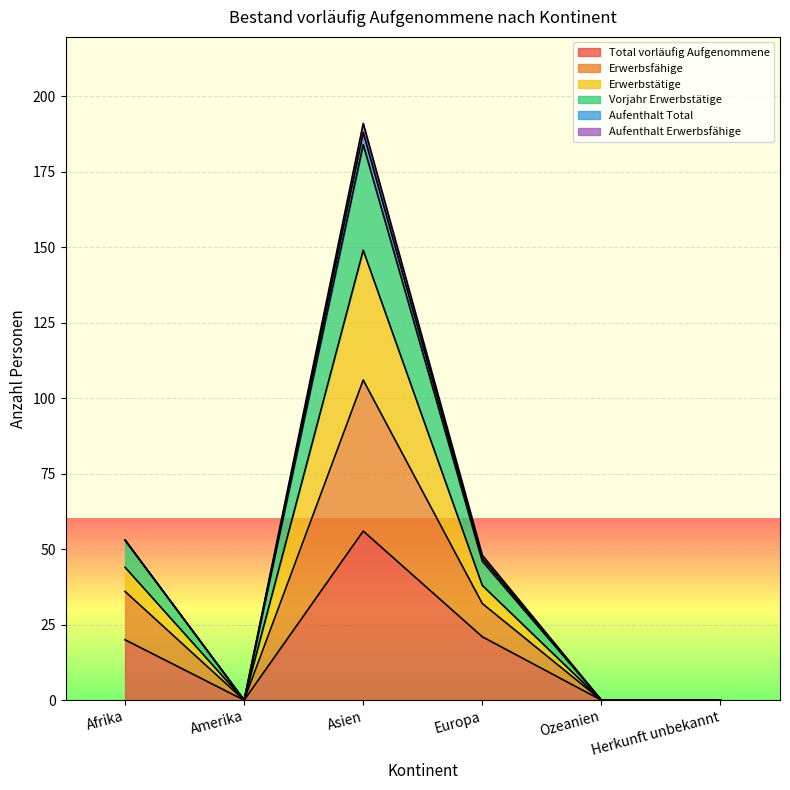

The Total vorläufig Aufgenommene series shows 0 at Ozeanien. True or false?

True